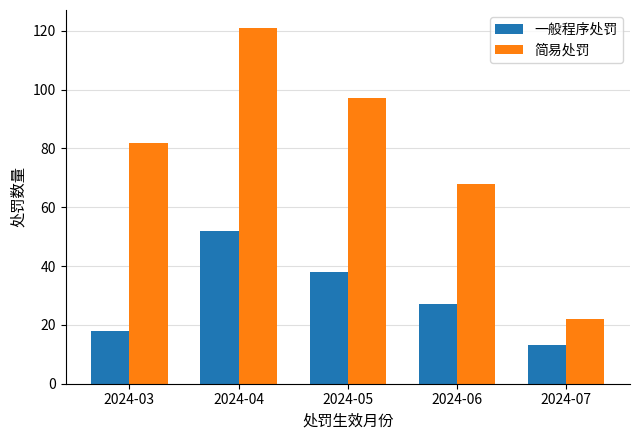

The value of 一般程序处罚 at 2024-03 is 12. True or false?

False